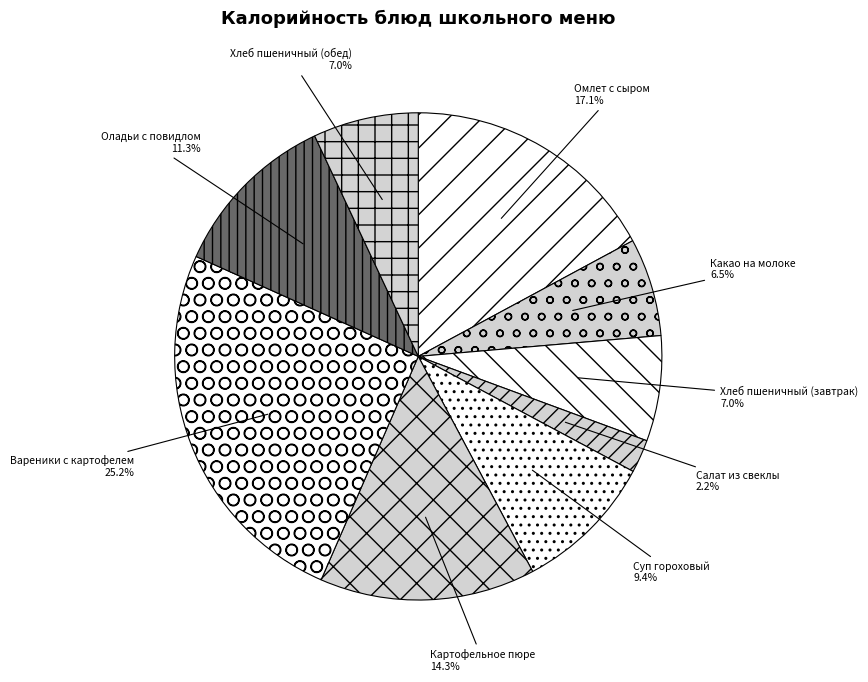

What is the smallest slice in the pie chart?

Салат из свеклы